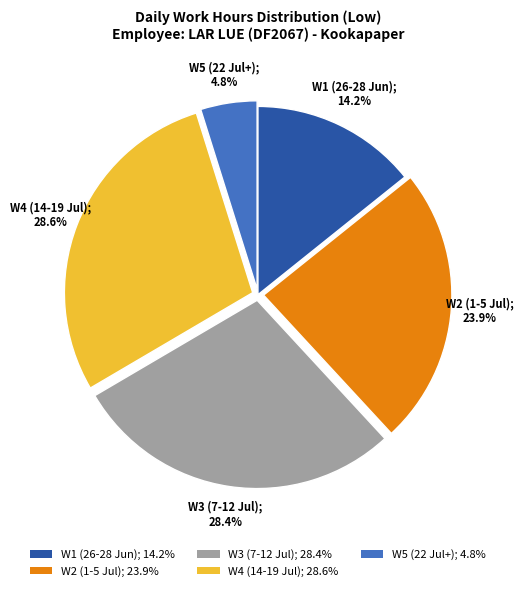

What percentage is NOT represented by W4 (14-19 Jul); 28.6%?

71.4%